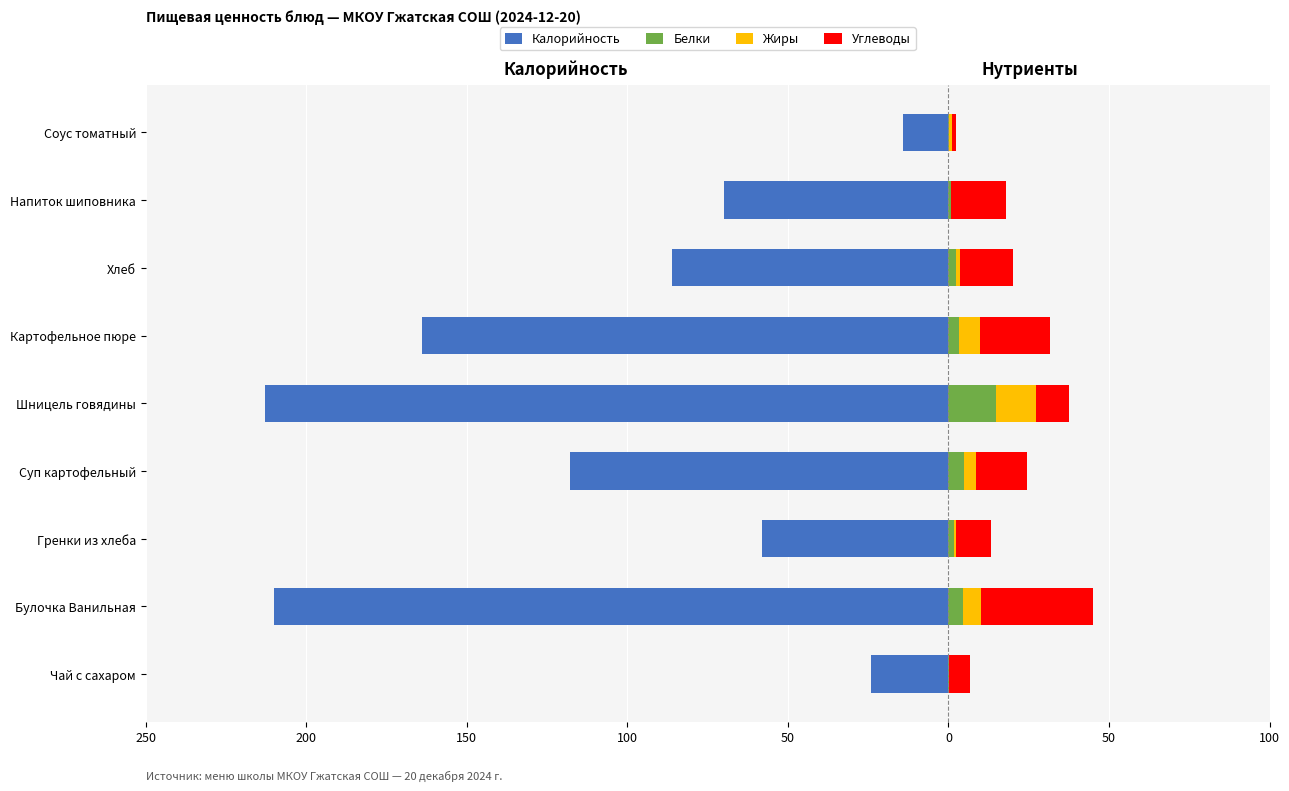

What is the minimum value shown in the chart?

-213.0